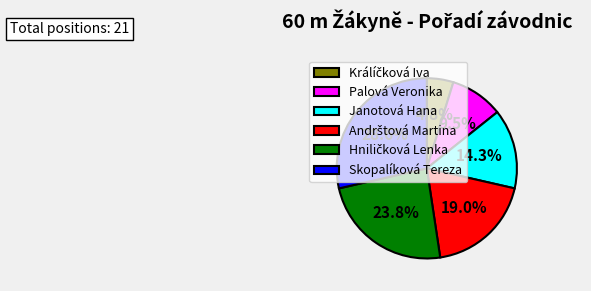

To the nearest percent, what is the average slice percentage?

17%